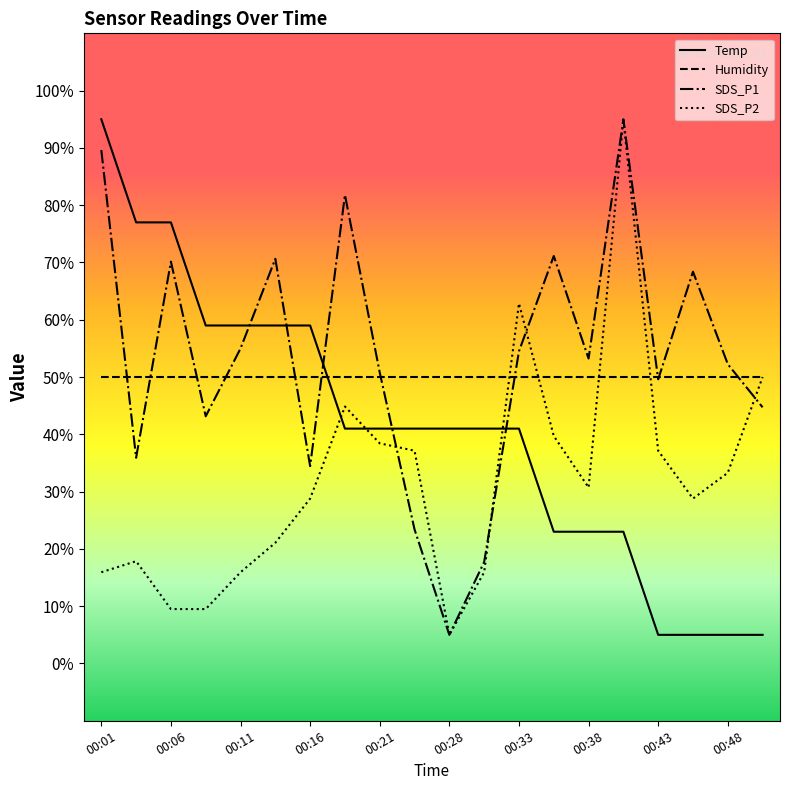

List the series in order of their overall mean, lowest first.

SDS_P2, Temp, Humidity, SDS_P1